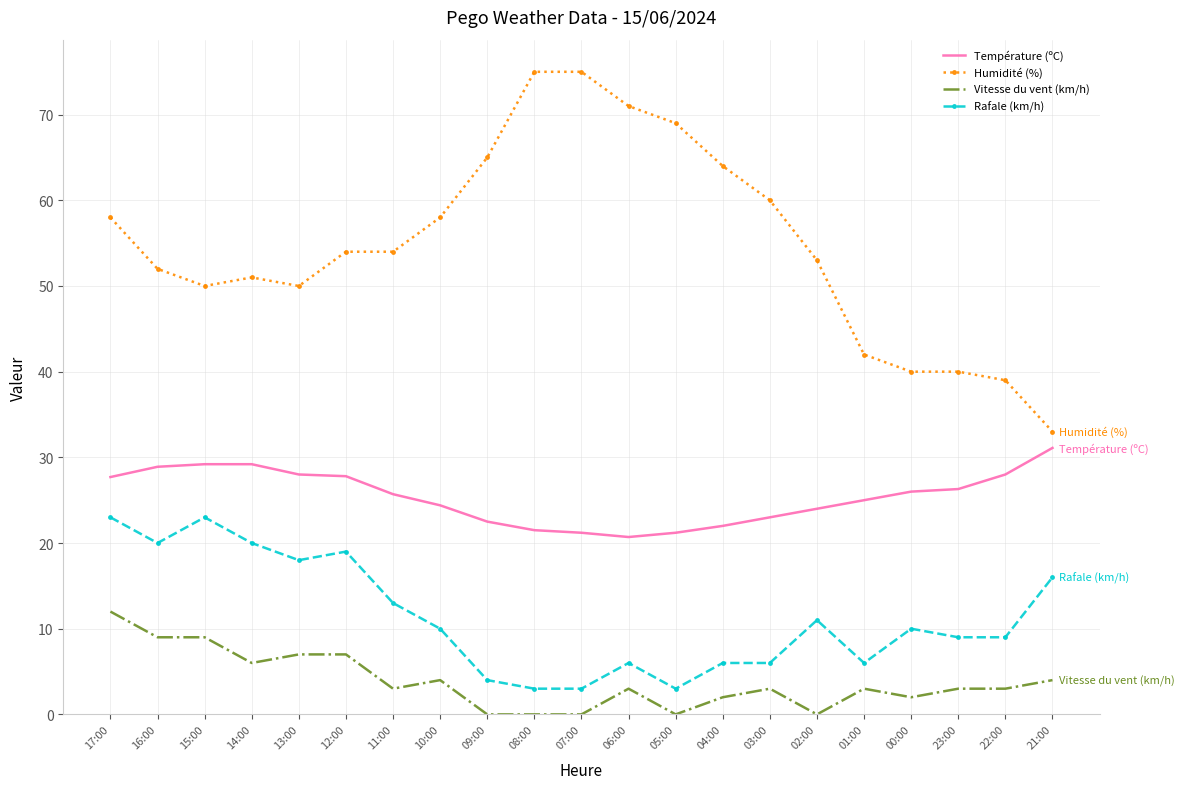

What is the average value of the Vitesse du vent (km/h) series?

3.8